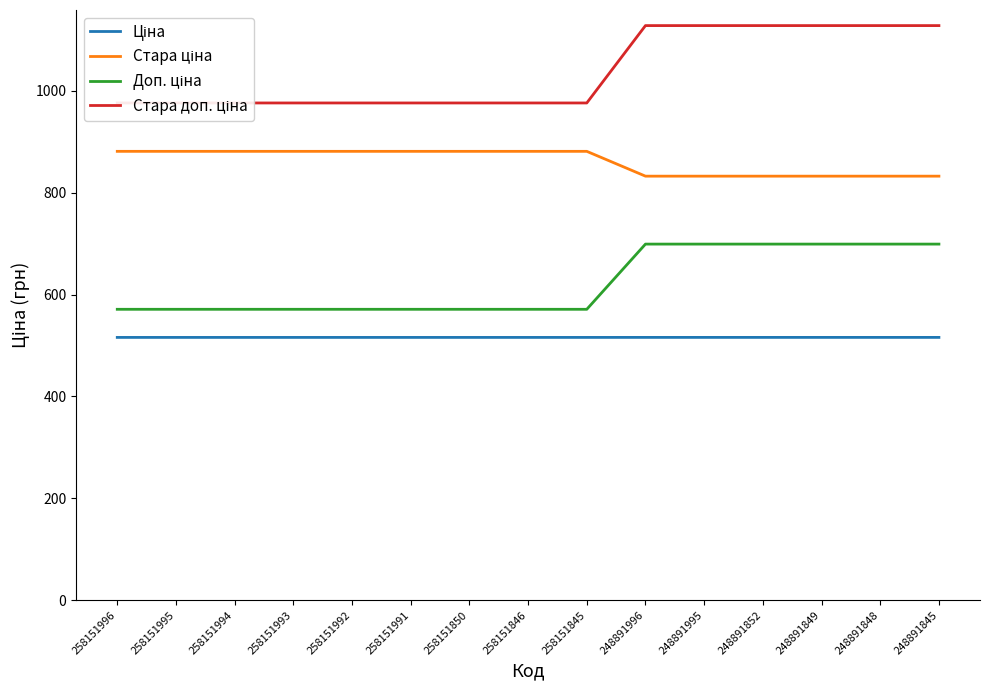

True or false: Стара доп. ціна has a value of 976.1 at 258151845.

True